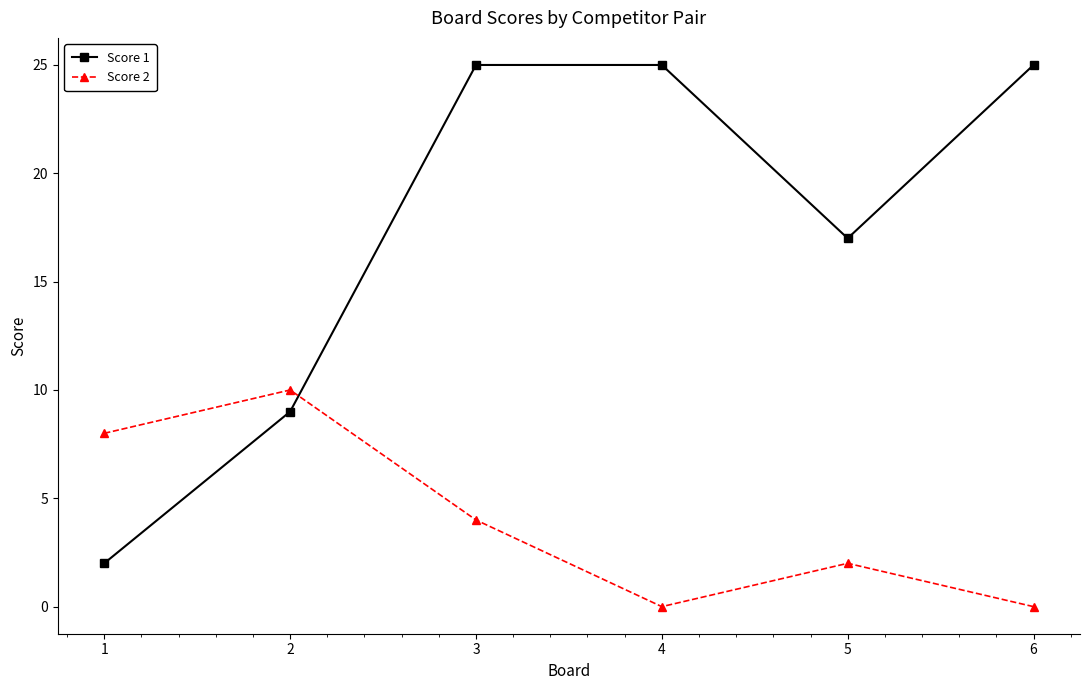

Count the Score 1 values in the range 9 to 25.

5